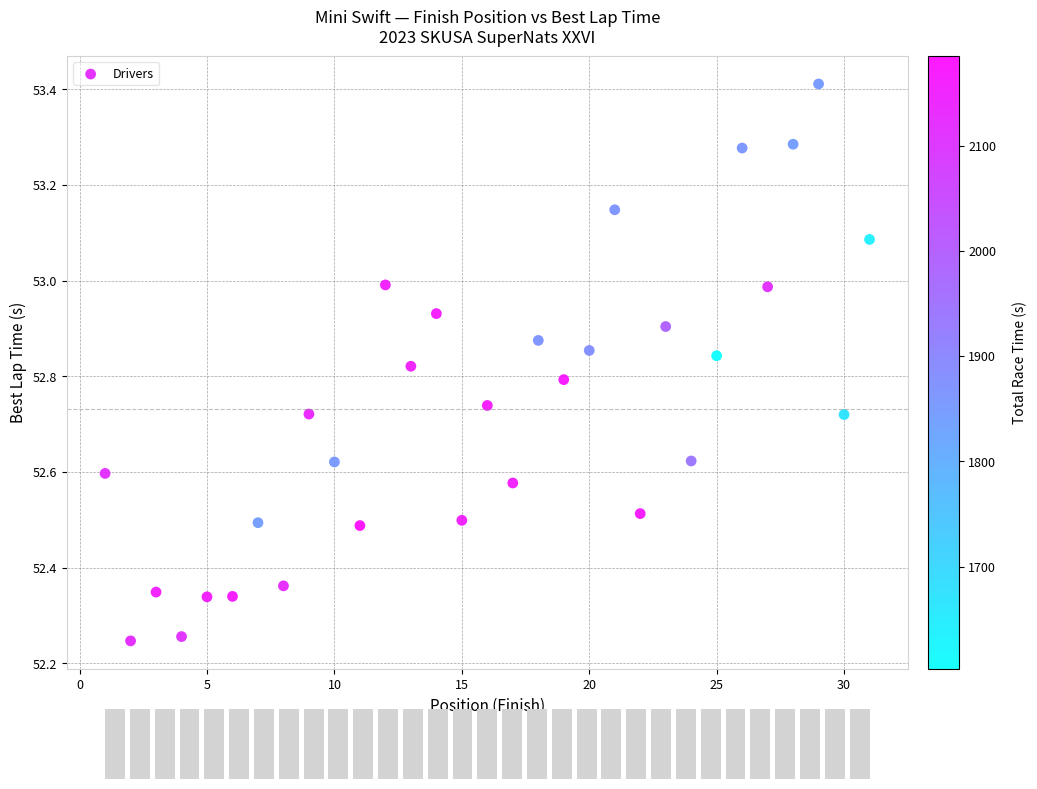

What is the range of X values (max minus min)?

30.0